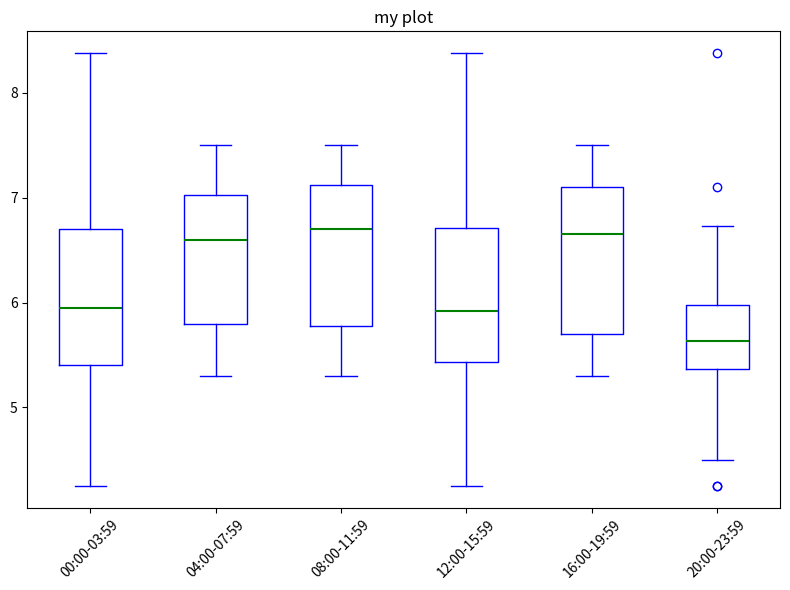

Reading left to right, read every box against the y-axis: the position of its median line, the range the box covers, and the ends of its whiskers. The values are not printed on the chart, so give them approximately, as read against the axis.

00:00-03:59: median 6.0, box 5.4 to 6.7, whiskers 4.3 to 8.4
04:00-07:59: median 6.6, box 5.8 to 7.0, whiskers 5.3 to 7.5
08:00-11:59: median 6.7, box 5.8 to 7.1, whiskers 5.3 to 7.5
12:00-15:59: median 5.9, box 5.4 to 6.7, whiskers 4.3 to 8.4
16:00-19:59: median 6.7, box 5.7 to 7.1, whiskers 5.3 to 7.5
20:00-23:59: median 5.6, box 5.4 to 6.0, whiskers 4.5 to 6.7